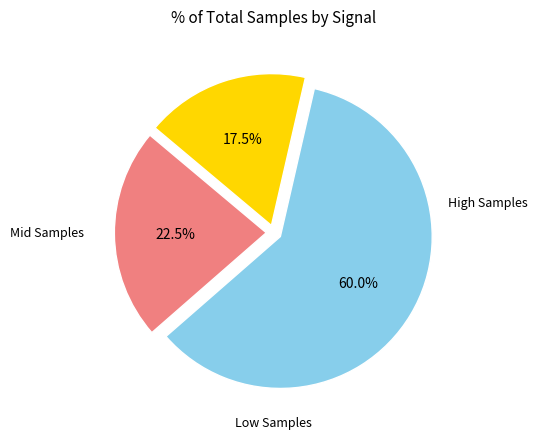

Is there any slice that represents more than half of the pie?

Yes